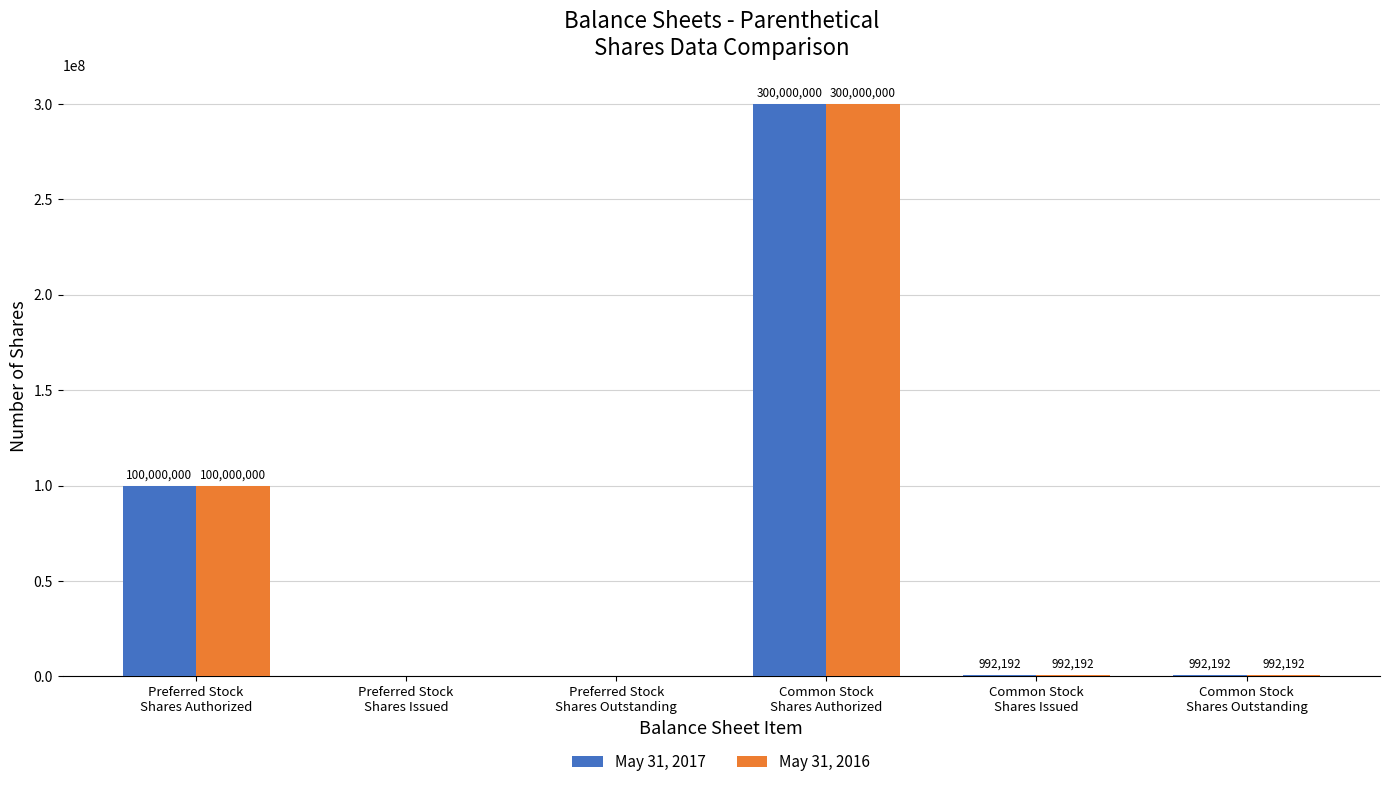

What is the total value across all series at Common Stock
Shares Issued?

1984384